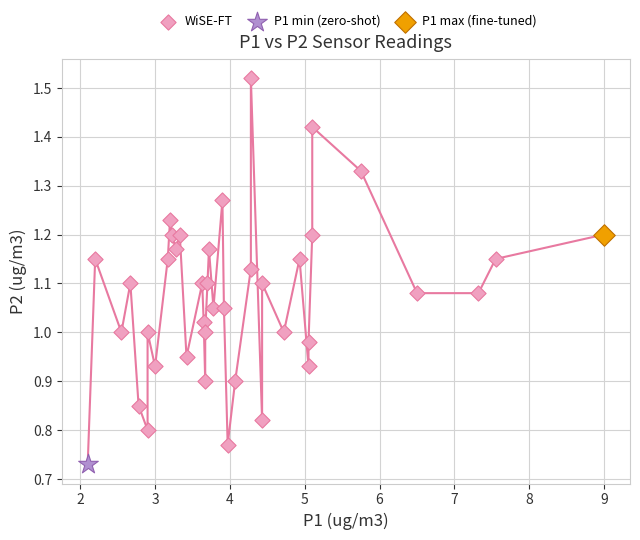

What are all the series names shown in the legend?

WiSE-FT, P1 min (zero-shot), P1 max (fine-tuned)